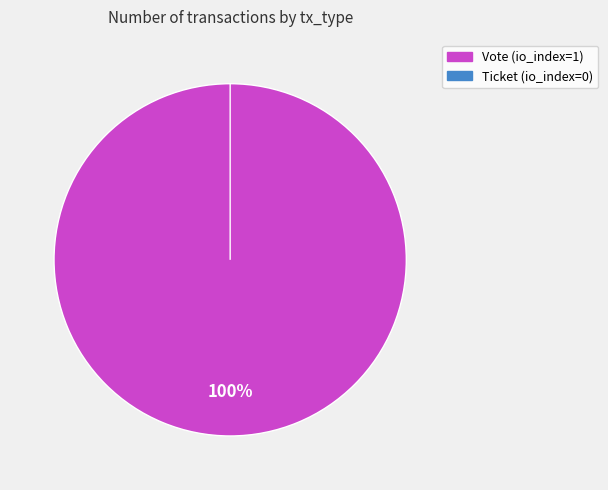

What is the change in value from Vote (io_index=1) to Ticket (io_index=0)?

-1